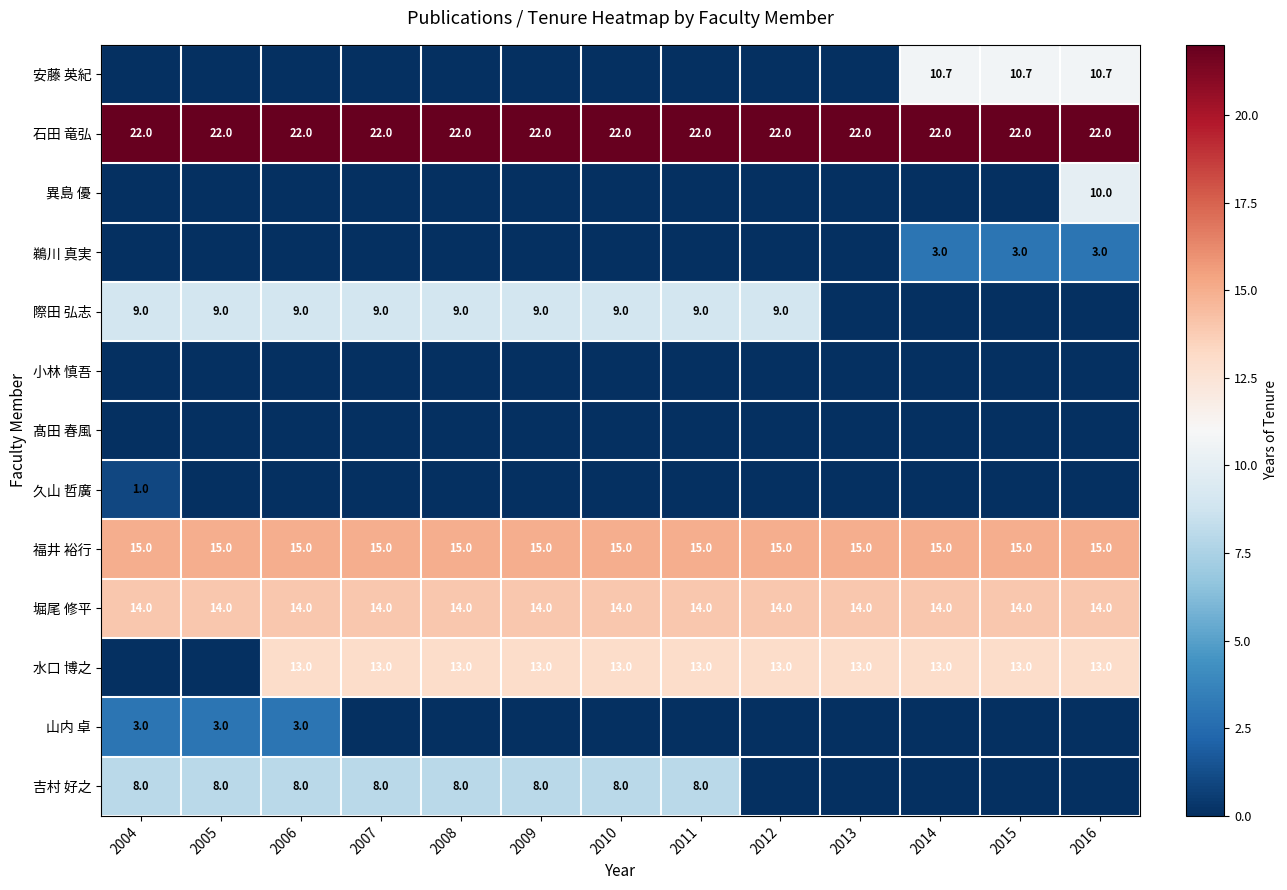

Which has a higher value, 2014 or 2016?

2014